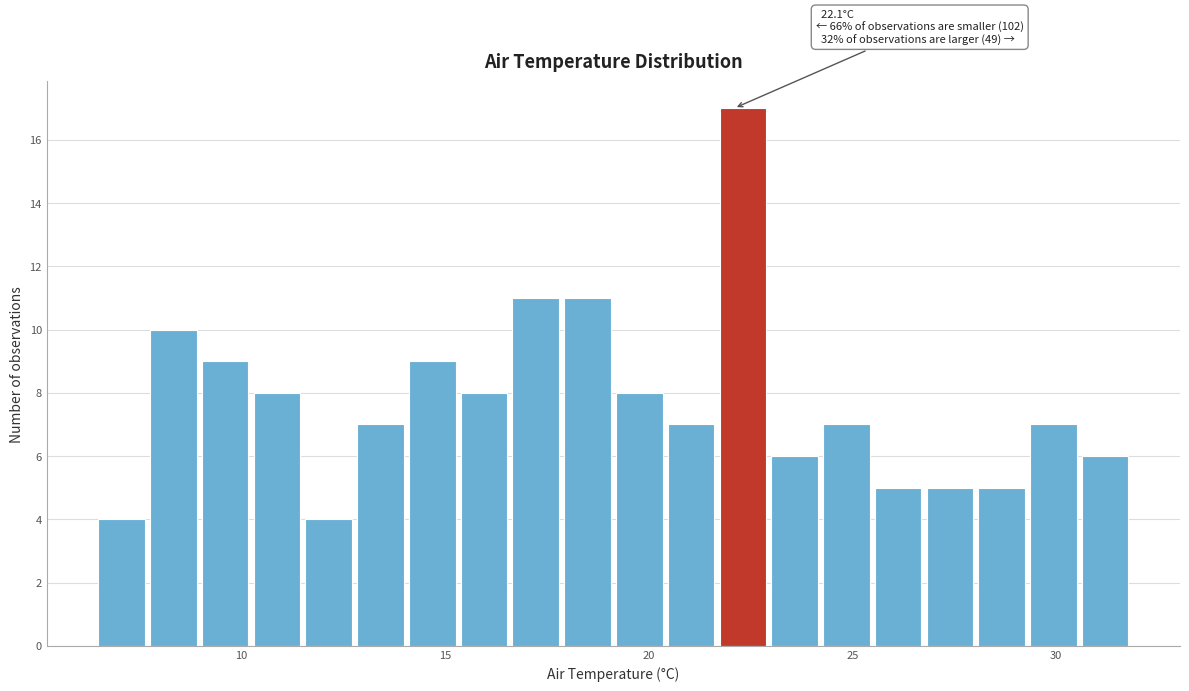

Read against the x-axis, roughly where is the centre of the tallest bar?

22.5